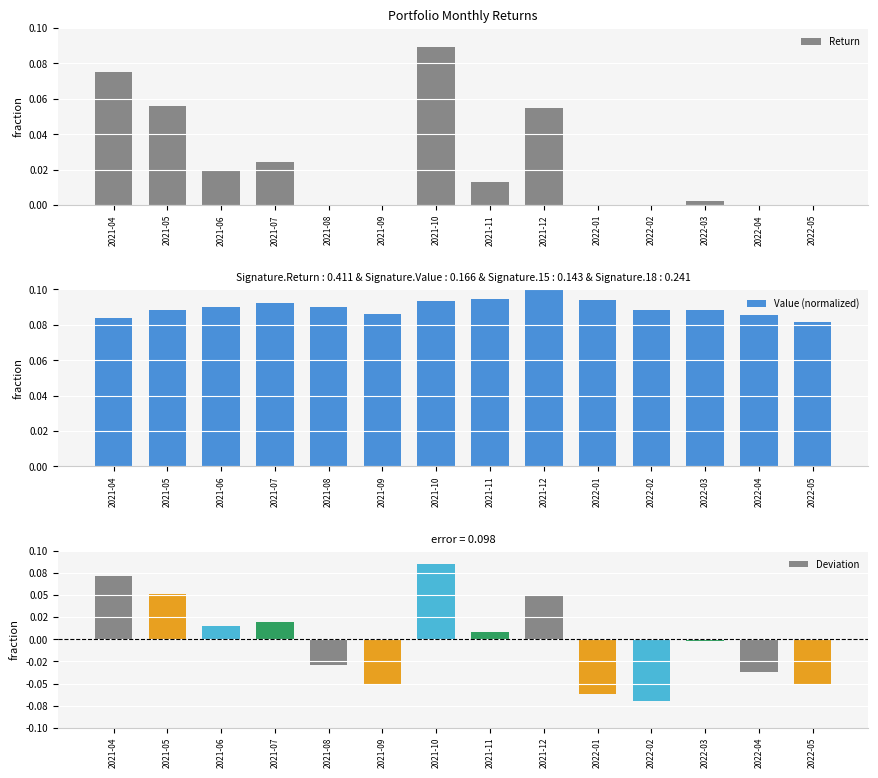

Between 2021-06 and 2022-01, which is larger?

2021-06